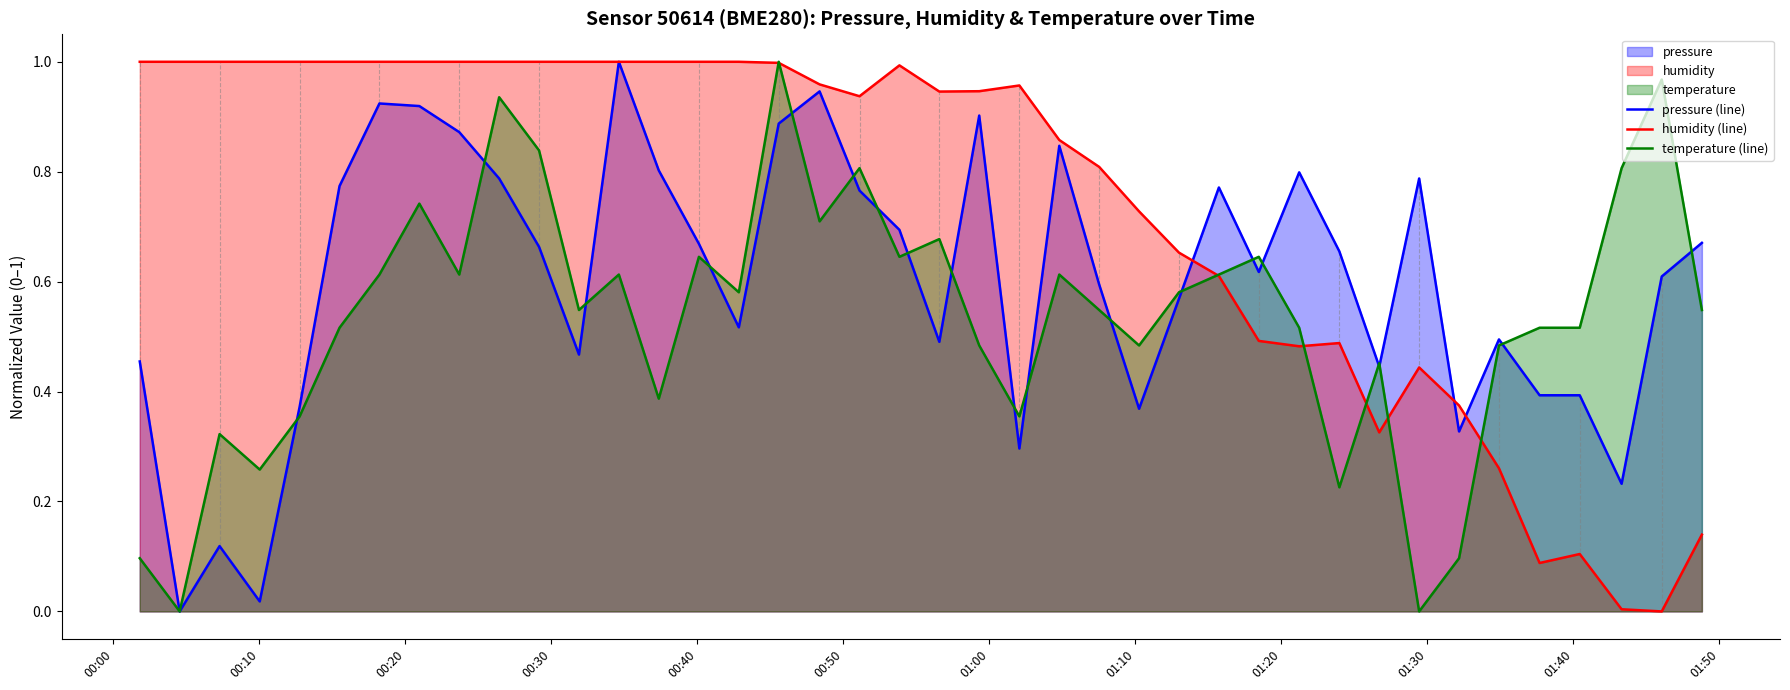

Which series has the largest total across all categories?

humidity (line)